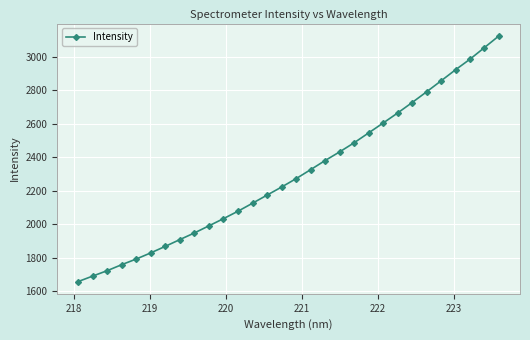

What is the greatest value displayed?

3126.5